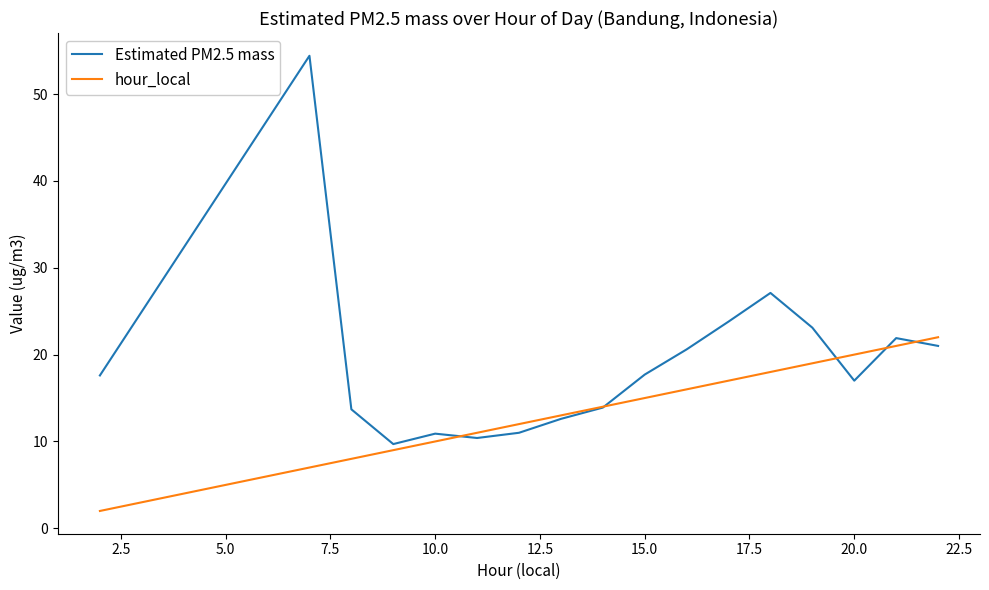

List the series in order of their peak value, highest first.

Estimated PM2.5 mass, hour_local